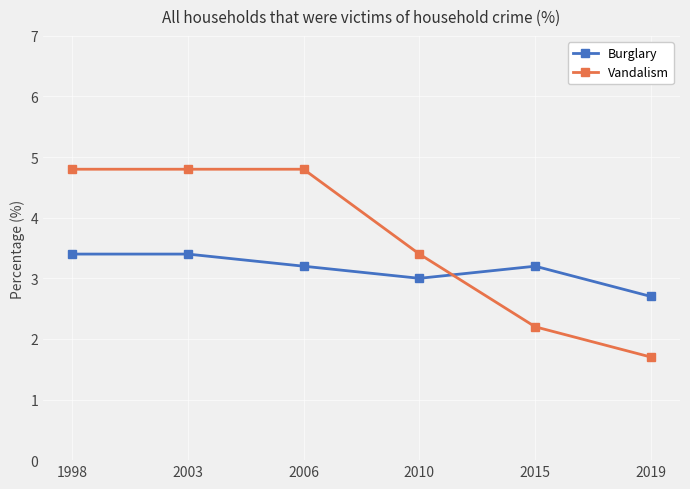

What is the difference between the second highest and minimum values in the Vandalism series?

3.1